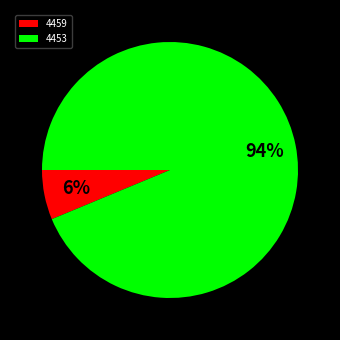

What is the largest slice in the pie chart?

4453